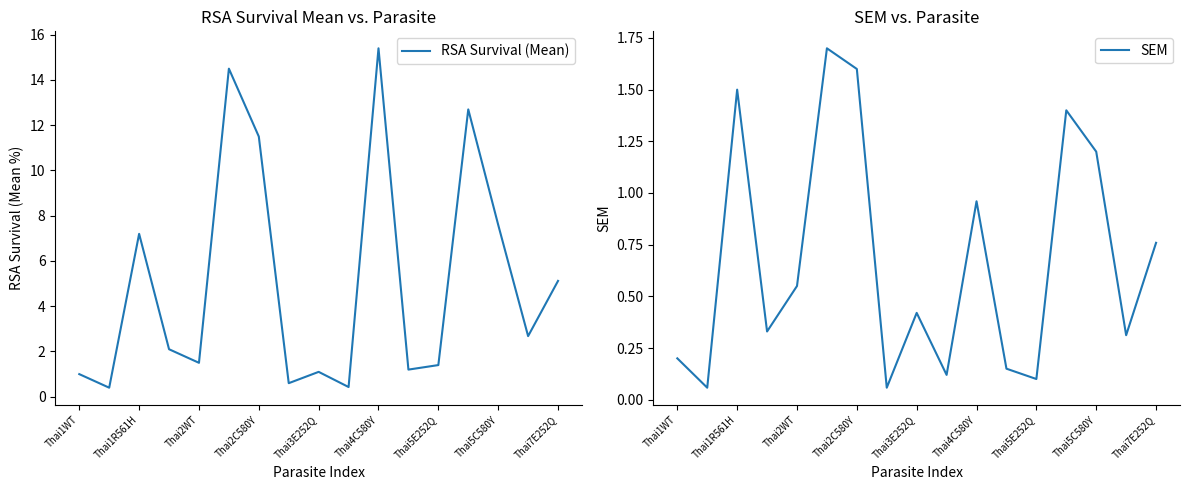

At how many categories does at least one series exceed 12?

3